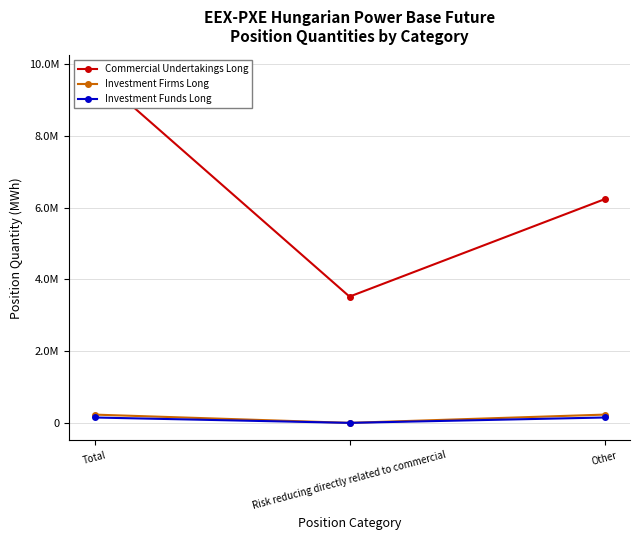

Is this an area chart (filled region under the line)?

No